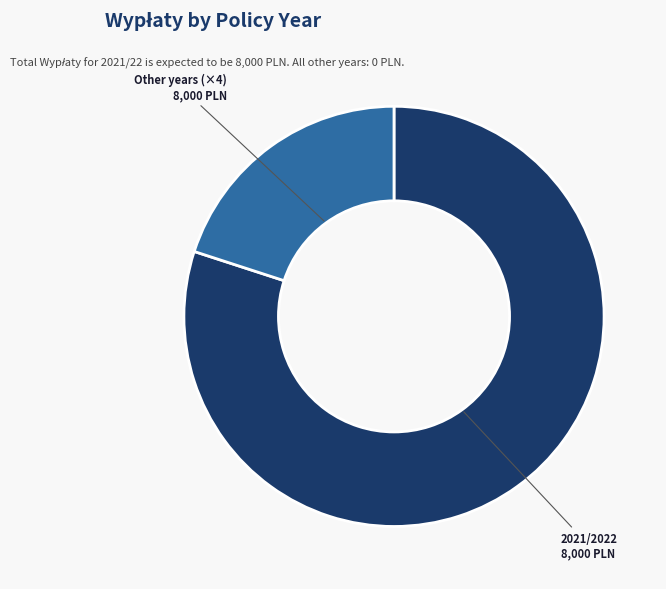

Does any single category account for the majority?

Yes